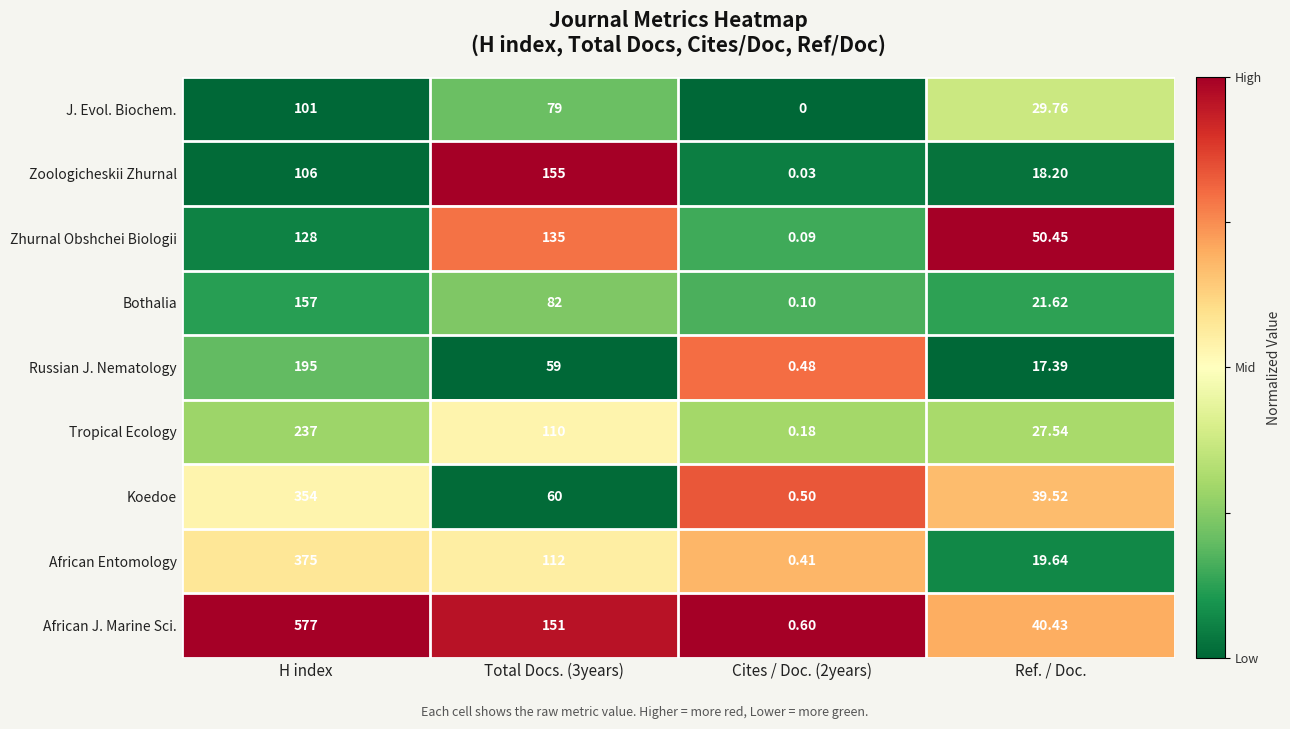

Which label corresponds to the largest value in the chart?

H index